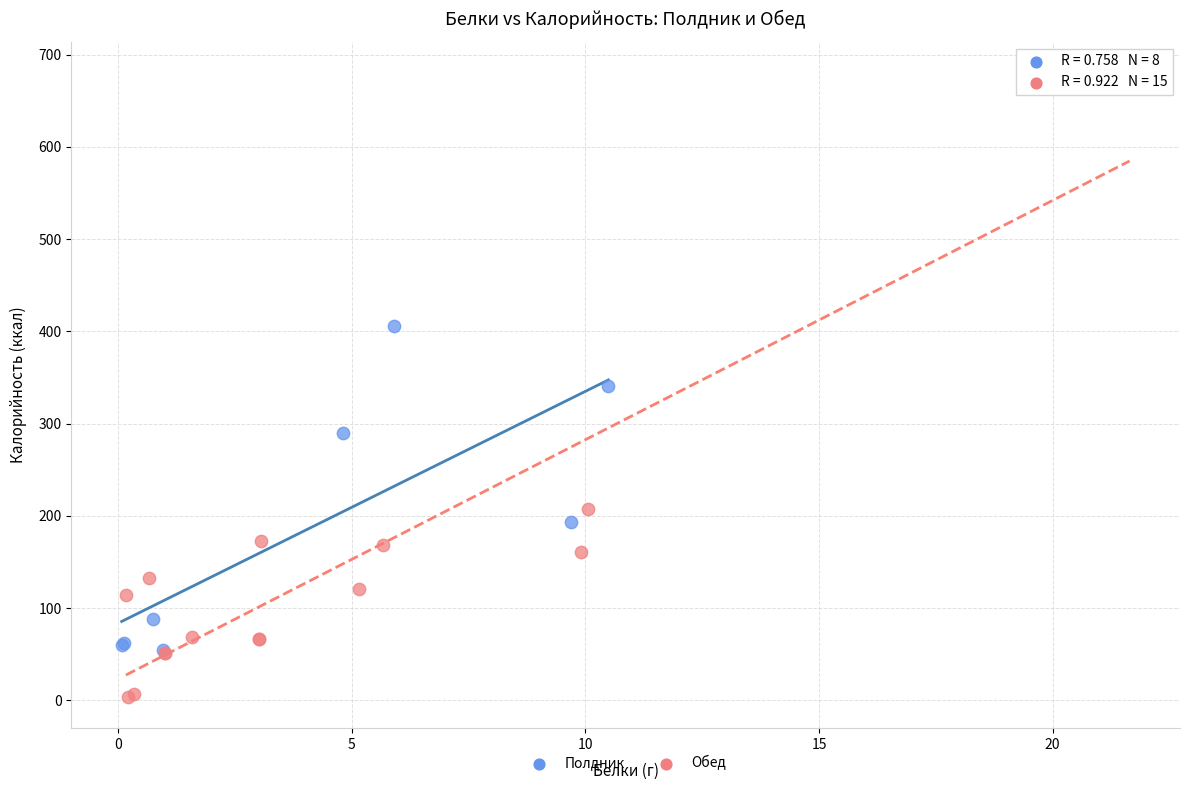

Which series contains the highest Y value?

Обед